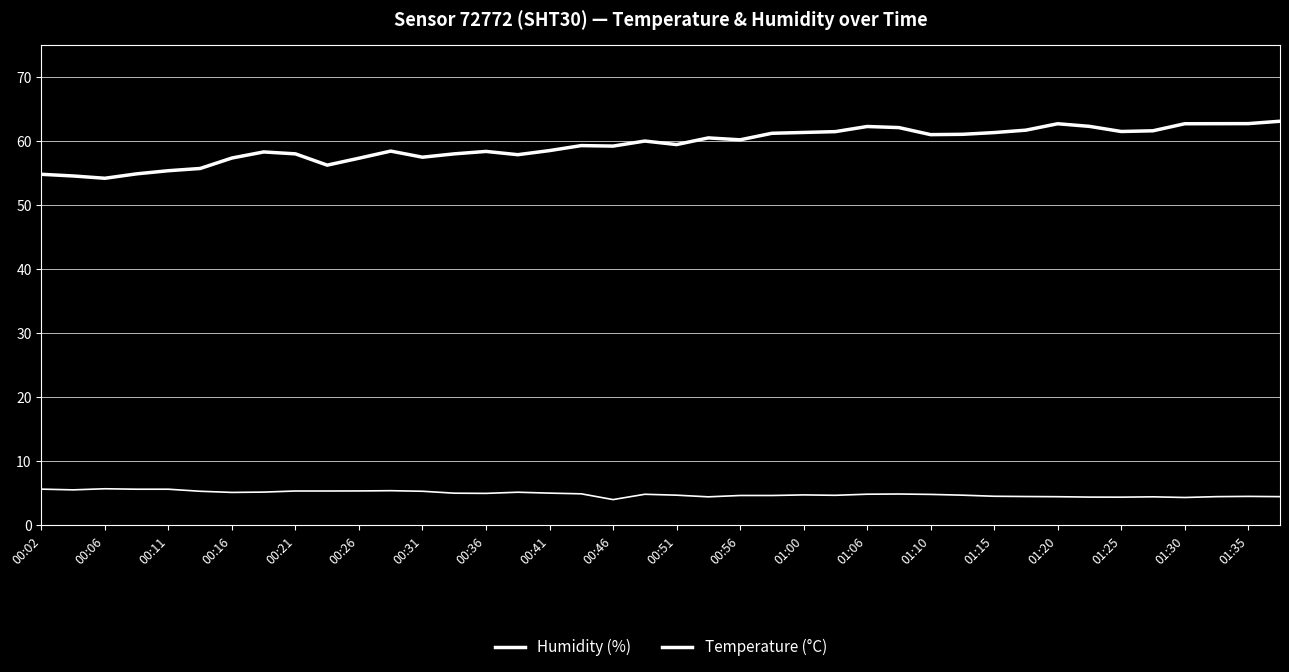

True or false: Temperature (°C) and Humidity (%) intersect in this chart.

False